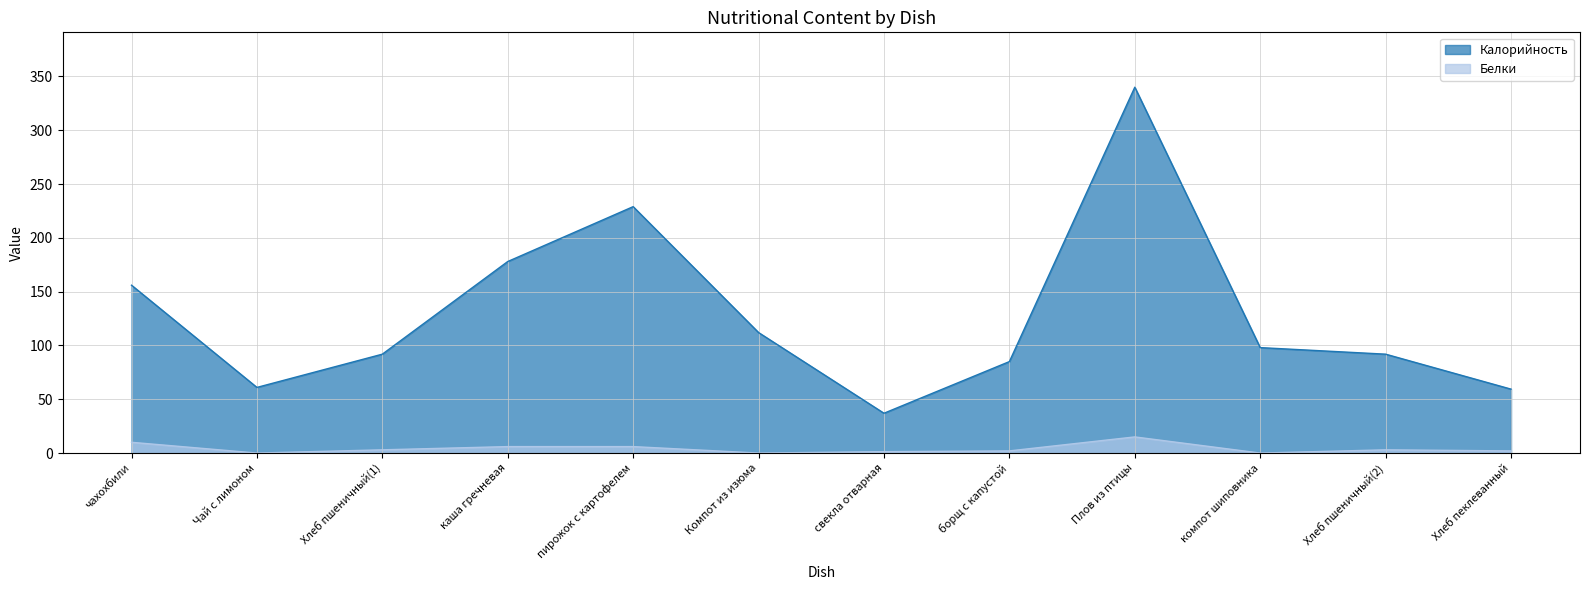

Is it true that Калорийность equals 112.0 at Компот из изюма?

True